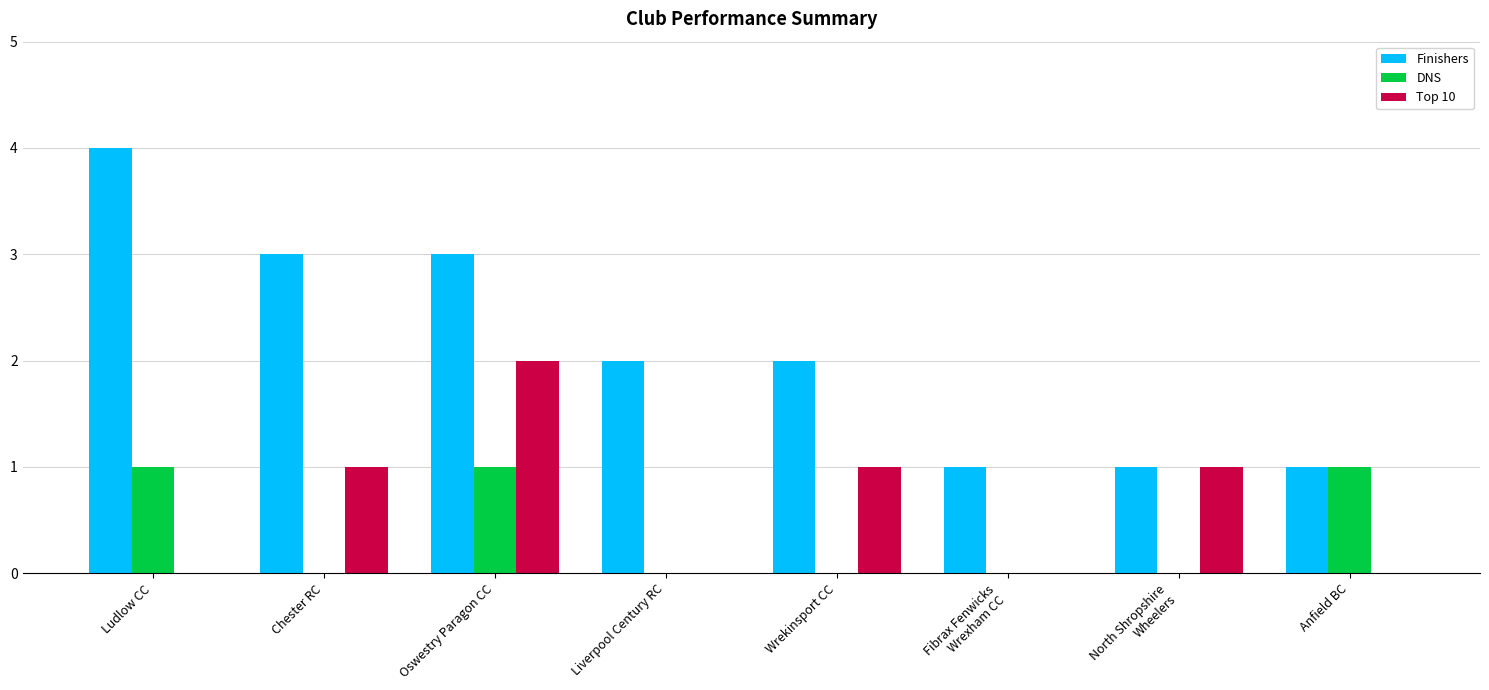

Reading left to right, extract all data points from this chart.

Finishers: 4	3	3	2	2	1	1	1
DNS: 1	0	1	0	0	0	0	1
Top 10: 0	1	2	0	1	0	1	0